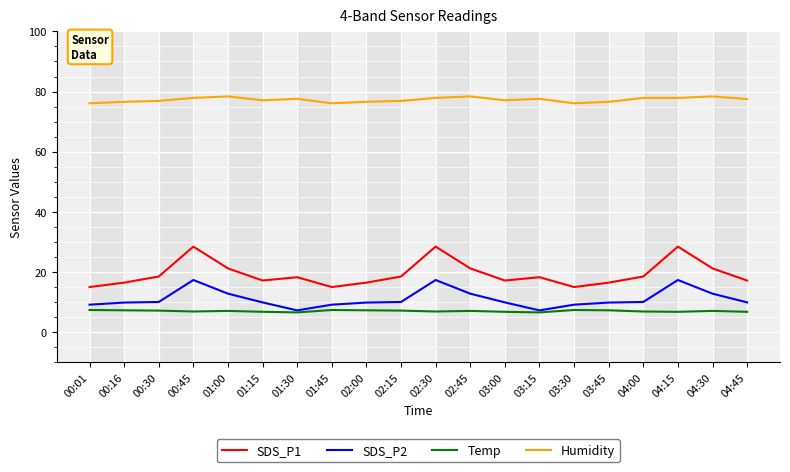

True or false: SDS_P1 and SDS_P2 intersect in this chart.

False